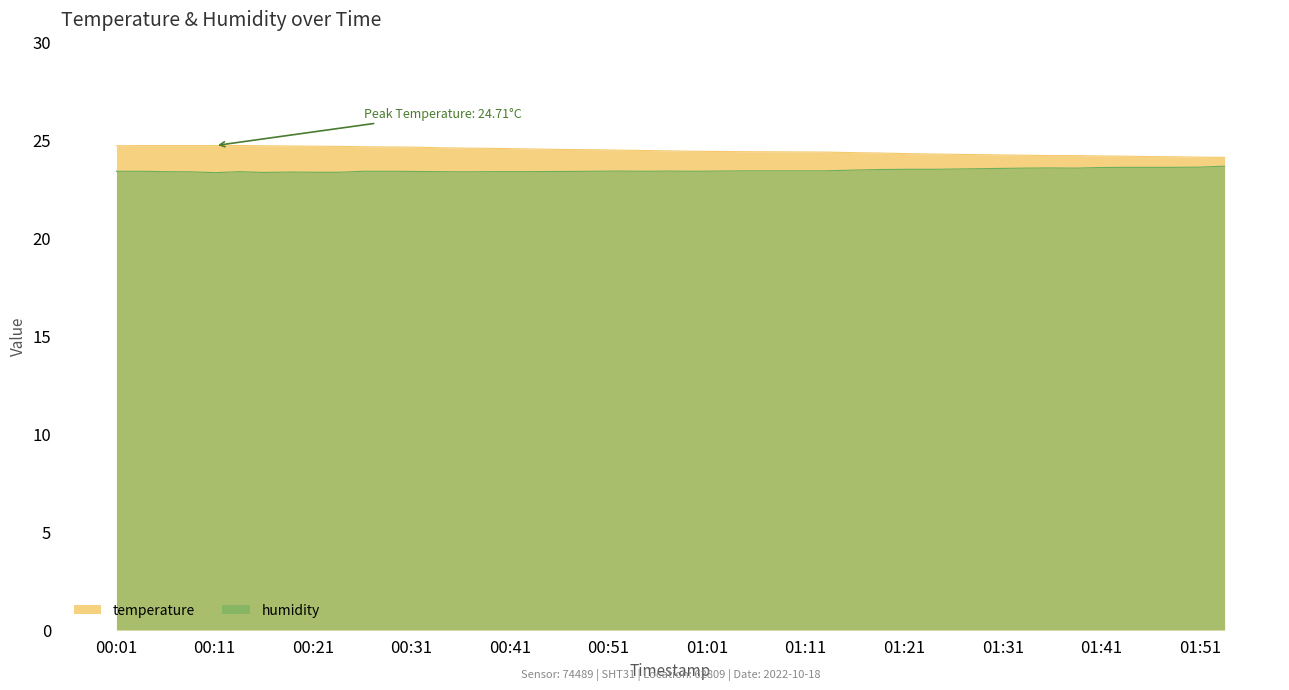

Reading left to right, extract all data points from this chart.

temperature: 2022-10-18T00:01:04=24.7	2022-10-18T00:03:33=24.7	2022-10-18T00:06:05=24.7	2022-10-18T00:08:36=24.7	2022-10-18T00:11:05=24.7	2022-10-18T00:13:33=24.7	2022-10-18T00:16:01=24.7	2022-10-18T00:18:38=24.7	2022-10-18T00:21:07=24.7	2022-10-18T00:23:41=24.7	2022-10-18T00:26:12=24.6	2022-10-18T00:28:49=24.6	2022-10-18T00:31:21=24.6	2022-10-18T00:33:52=24.6	2022-10-18T00:36:26=24.6	2022-10-18T00:38:59=24.6	2022-10-18T00:41:30=24.6	2022-10-18T00:46:38=24.5	2022-10-18T00:49:20=24.5	2022-10-18T00:51:56=24.5	2022-10-18T00:54:31=24.5	2022-10-18T00:57:04=24.4	2022-10-18T00:59:32=24.4	2022-10-18T01:02:00=24.4	2022-10-18T01:04:28=24.4	2022-10-18T01:12:45=24.4	2022-10-18T01:15:56=24.4	2022-10-18T01:18:36=24.3	2022-10-18T01:21:18=24.3	2022-10-18T01:23:58=24.3	2022-10-18T01:29:57=24.2	2022-10-18T01:33:01=24.2	2022-10-18T01:35:48=24.2	2022-10-18T01:38:23=24.2	2022-10-18T01:40:53=24.2	2022-10-18T01:43:23=24.2	2022-10-18T01:45:54=24.1	2022-10-18T01:48:24=24.1	2022-10-18T01:50:55=24.1	2022-10-18T01:53:30=24.1
humidity: 2022-10-18T00:01:04=23.4	2022-10-18T00:03:33=23.4	2022-10-18T00:06:05=23.4	2022-10-18T00:08:36=23.4	2022-10-18T00:11:05=23.3	2022-10-18T00:13:33=23.4	2022-10-18T00:16:01=23.3	2022-10-18T00:18:38=23.4	2022-10-18T00:21:07=23.4	2022-10-18T00:23:41=23.4	2022-10-18T00:26:12=23.4	2022-10-18T00:28:49=23.4	2022-10-18T00:31:21=23.4	2022-10-18T00:33:52=23.4	2022-10-18T00:36:26=23.4	2022-10-18T00:38:59=23.4	2022-10-18T00:41:30=23.4	2022-10-18T00:46:38=23.4	2022-10-18T00:49:20=23.4	2022-10-18T00:51:56=23.4	2022-10-18T00:54:31=23.4	2022-10-18T00:57:04=23.4	2022-10-18T00:59:32=23.4	2022-10-18T01:02:00=23.4	2022-10-18T01:04:28=23.4	2022-10-18T01:12:45=23.4	2022-10-18T01:15:56=23.5	2022-10-18T01:18:36=23.5	2022-10-18T01:21:18=23.5	2022-10-18T01:23:58=23.5	2022-10-18T01:29:57=23.5	2022-10-18T01:33:01=23.6	2022-10-18T01:35:48=23.6	2022-10-18T01:38:23=23.6	2022-10-18T01:40:53=23.6	2022-10-18T01:43:23=23.6	2022-10-18T01:45:54=23.6	2022-10-18T01:48:24=23.6	2022-10-18T01:50:55=23.6	2022-10-18T01:53:30=23.7